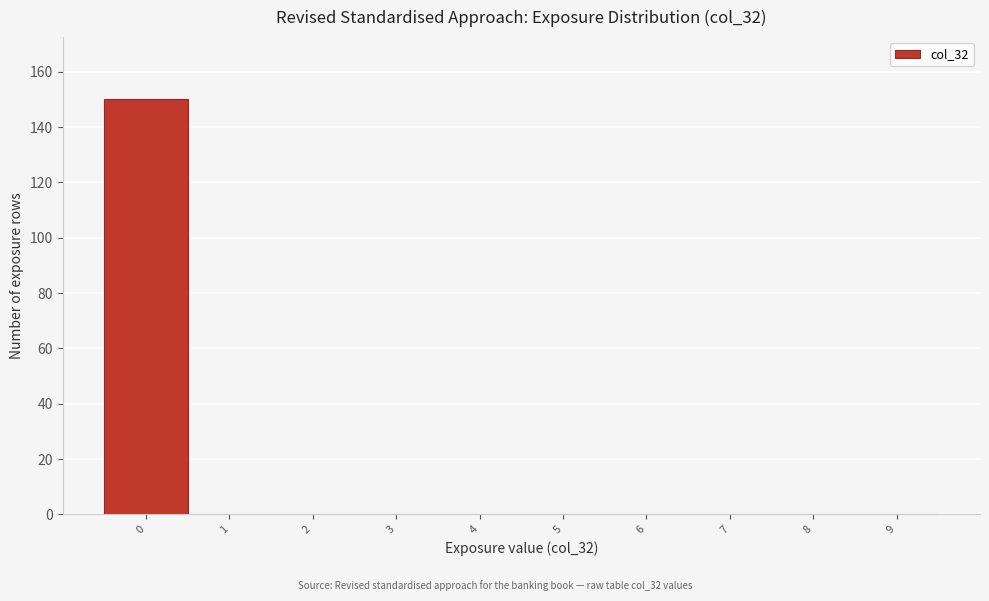

What is the height of the bar covering -0.5 to 0.5 on the x-axis? The values are not printed on the chart, so give them approximately, as read against the axis.

150